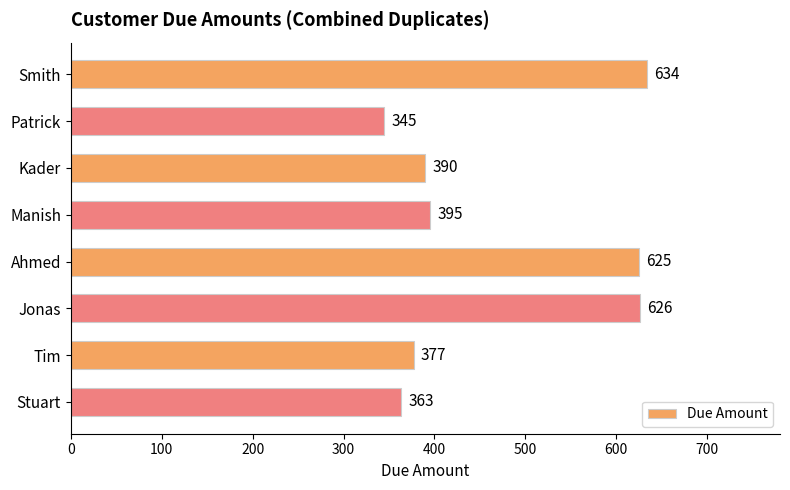

What is the difference between the second highest and second lowest values?

263